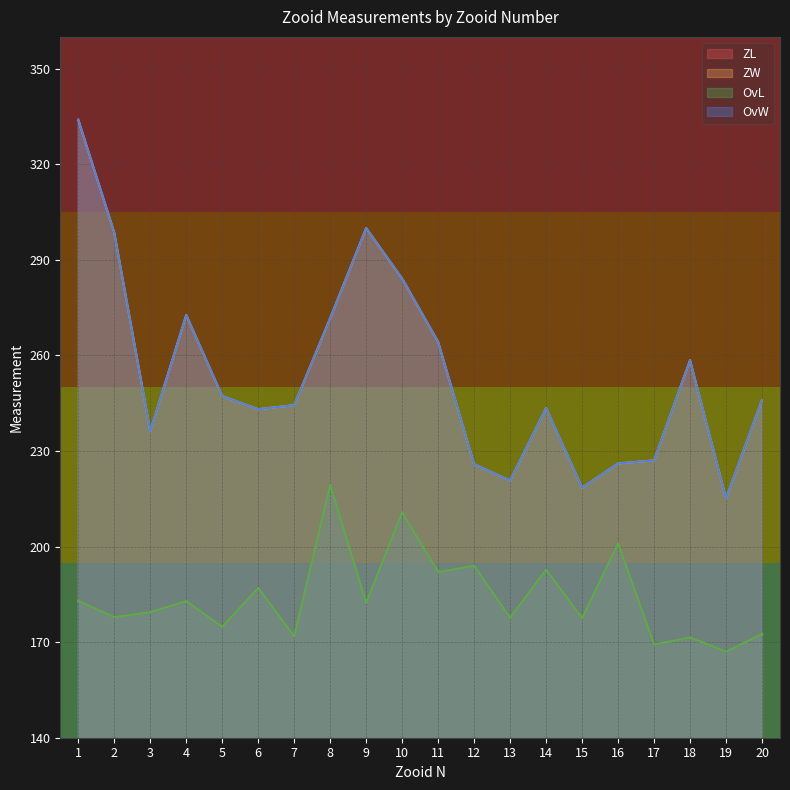

The value of OvL at 13 is 177.6. True or false?

True